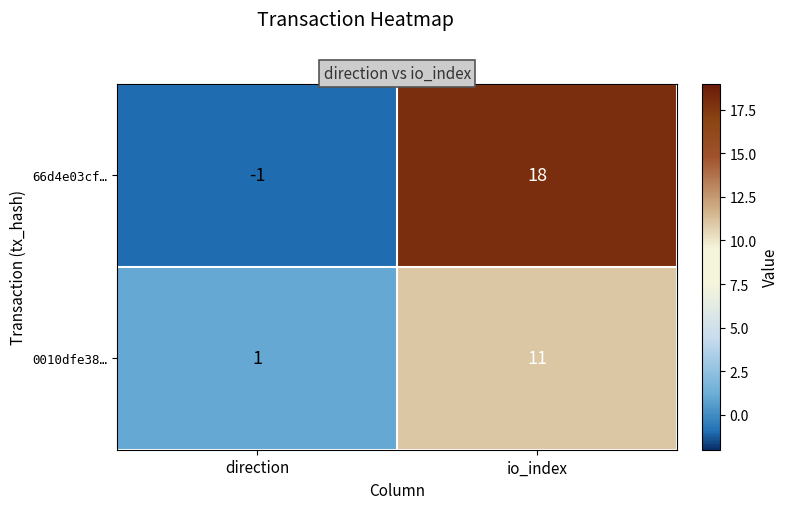

How many values in the 0010dfe38… series are below 11?

1